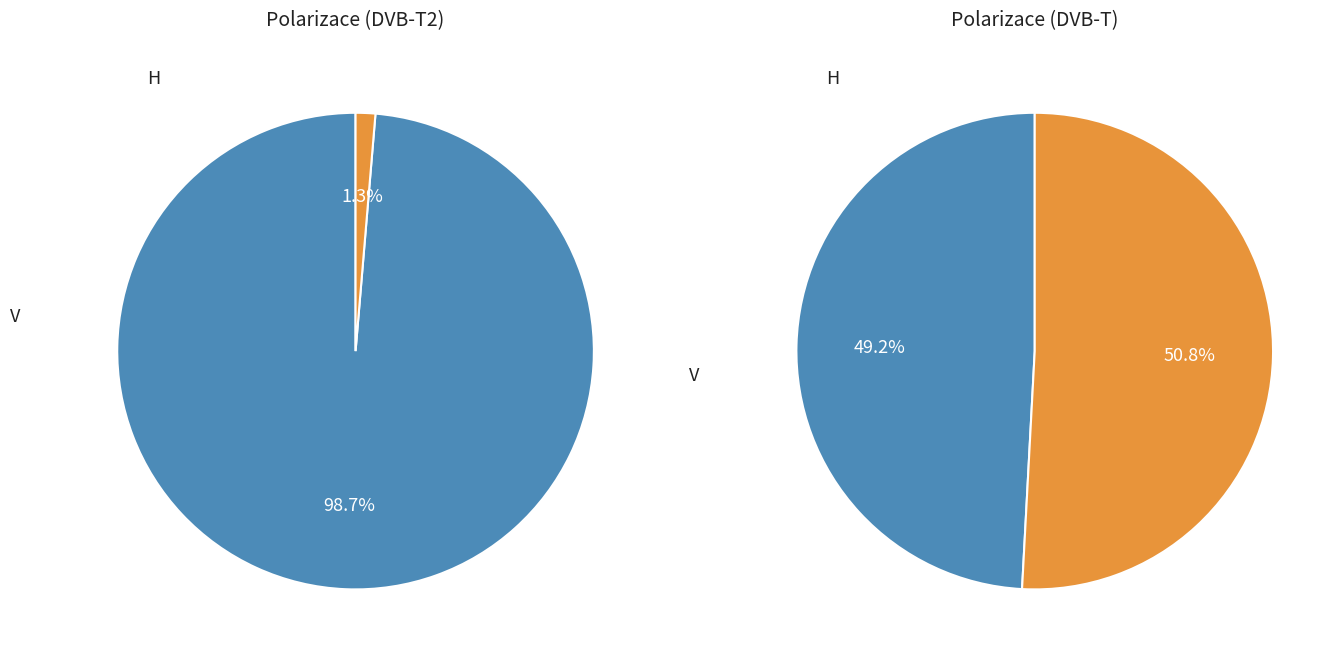

True or false: H accounts for 99% of the total.

False